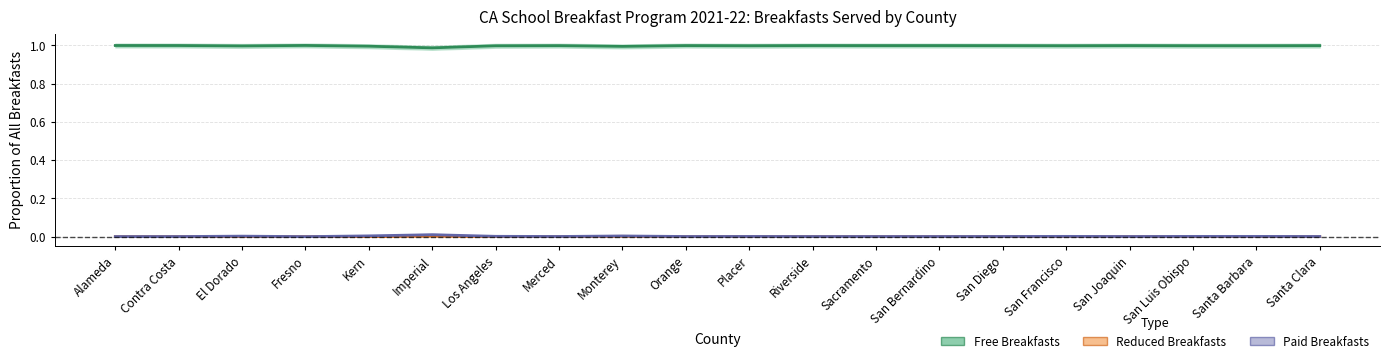

Is the value of Reduced Breakfasts (% of All) at San Diego greater than the value of Paid Breakfasts (% of All) at Alameda?

No